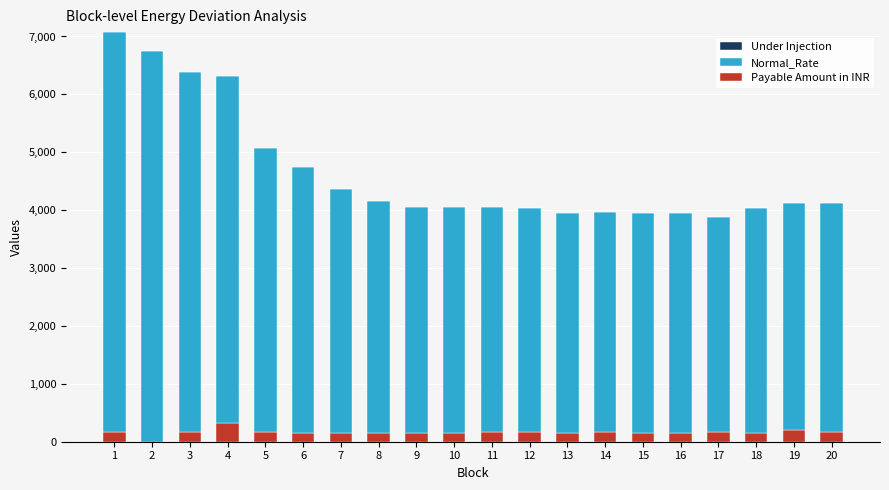

What is the maximum value for Payable Amount in INR?

326.3